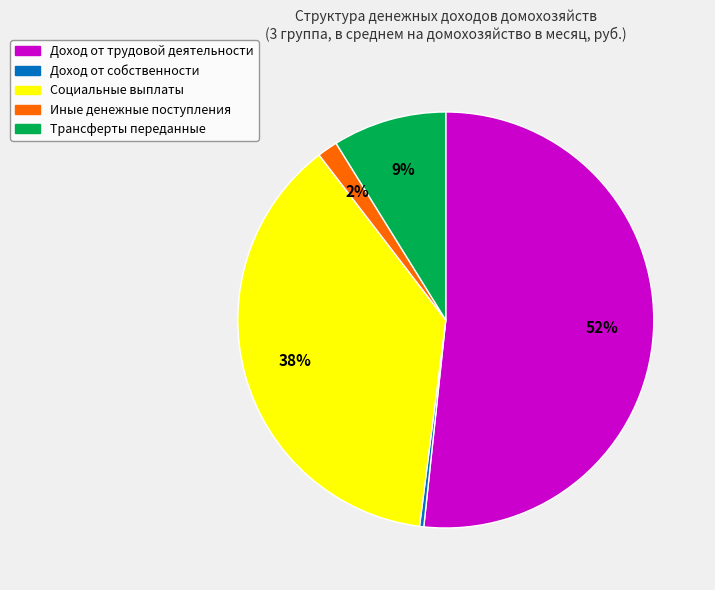

How many segments does this pie chart have?

5